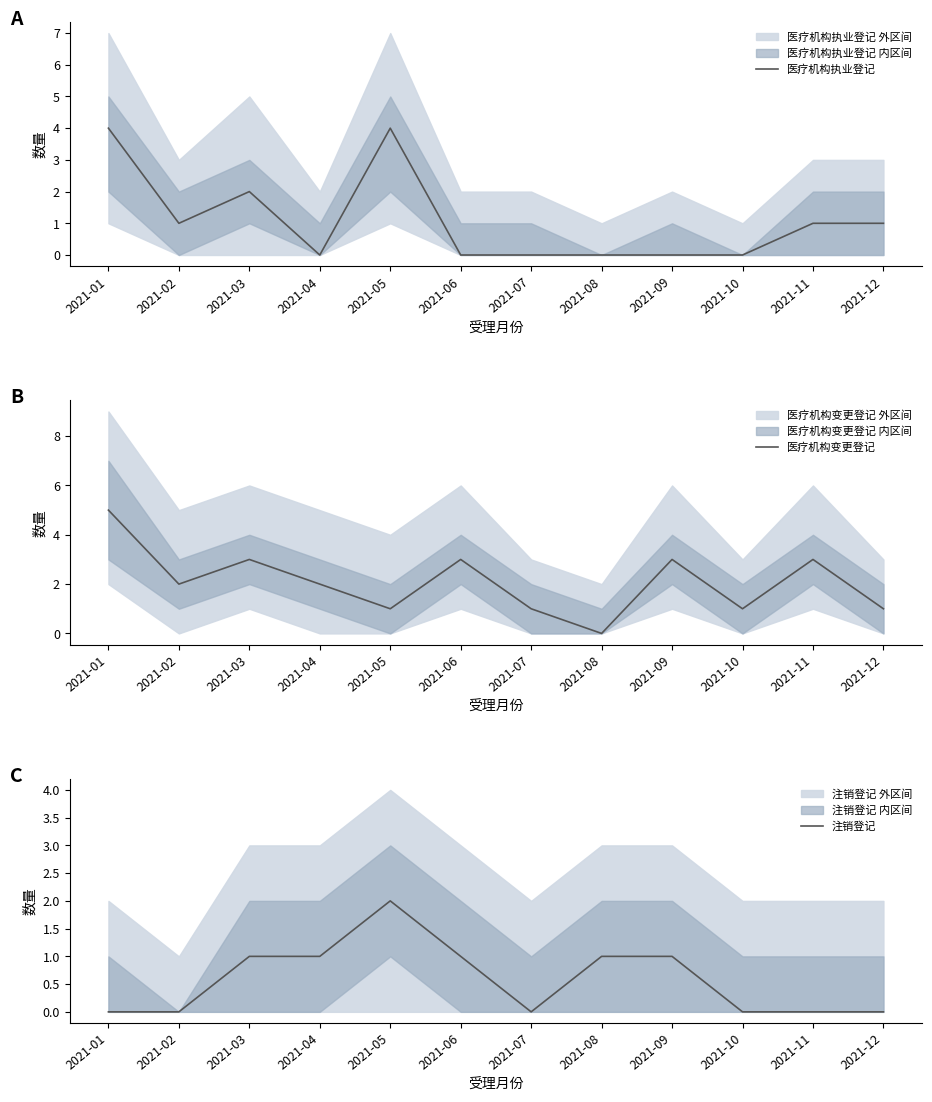

At which category does 医疗机构执业登记 reach its first local peak?

2021-03